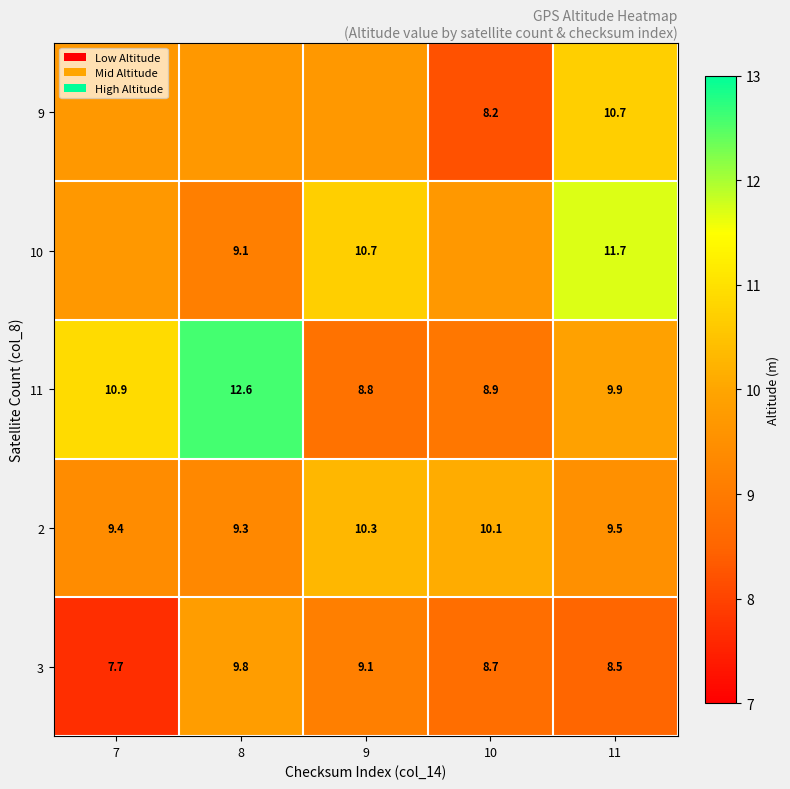

Where is 2 nearest to the value 9?

8